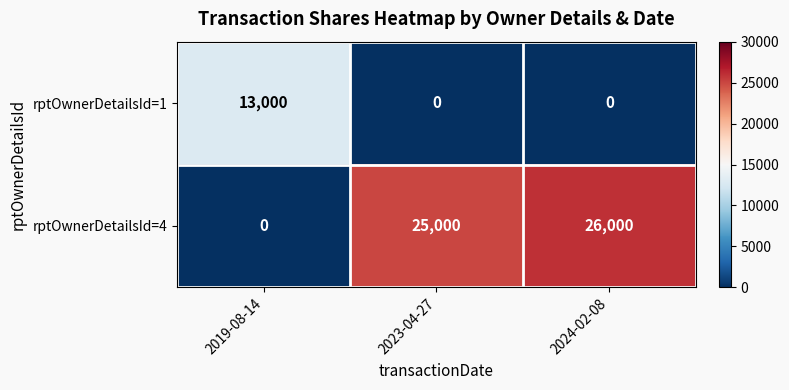

What is the spread (max minus min) of values at 2019-08-14?

13000